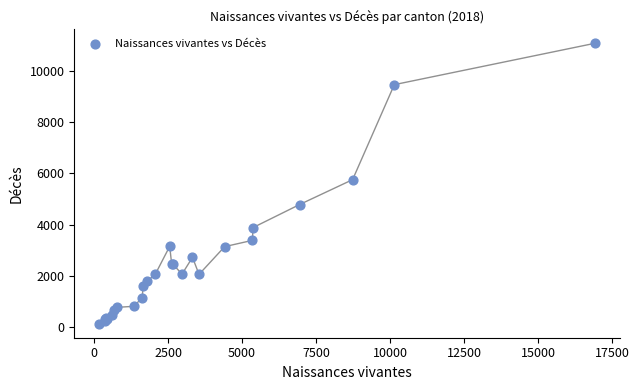

What Y value in the scatter plot is closest to 5599?

5750